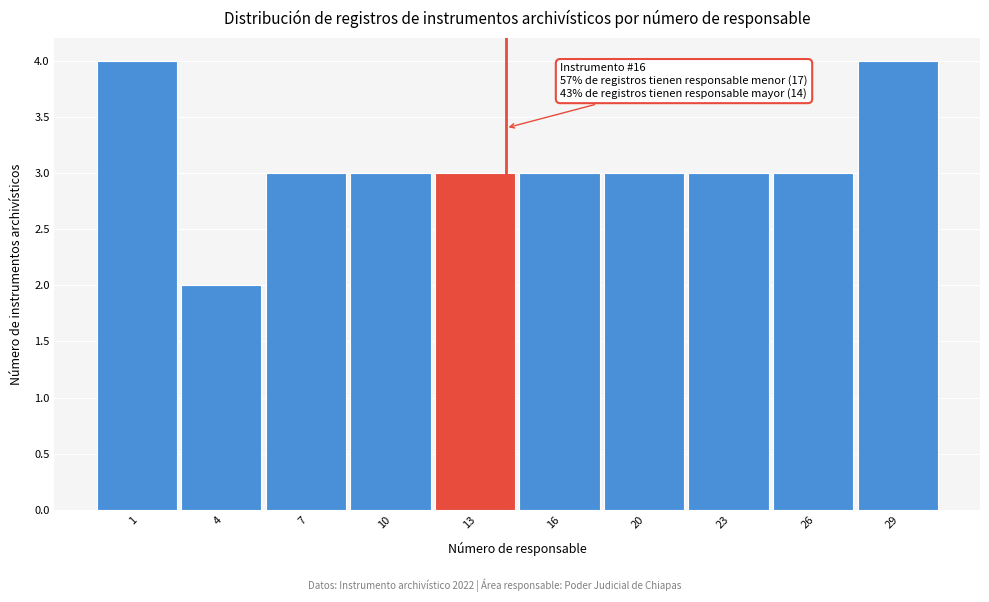

Reading left to right, transcribe all the data shown in this chart.

1=4	4=2	7=3	10=3	13=3	16=3	20=3	23=3	26=3	29=4